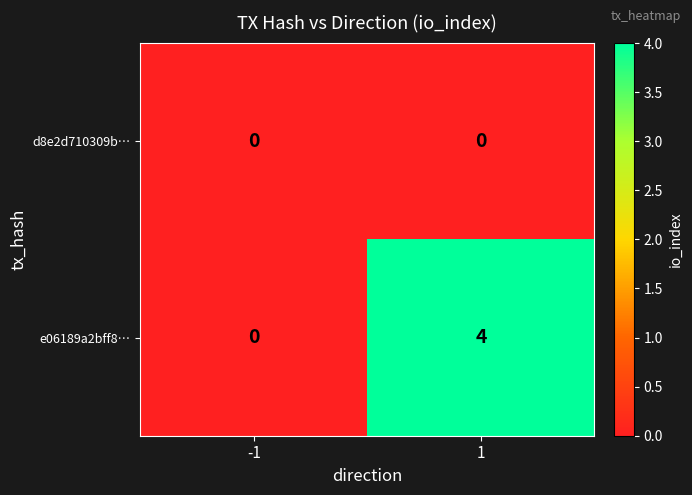

What is the spread (max minus min) of values at 1?

4